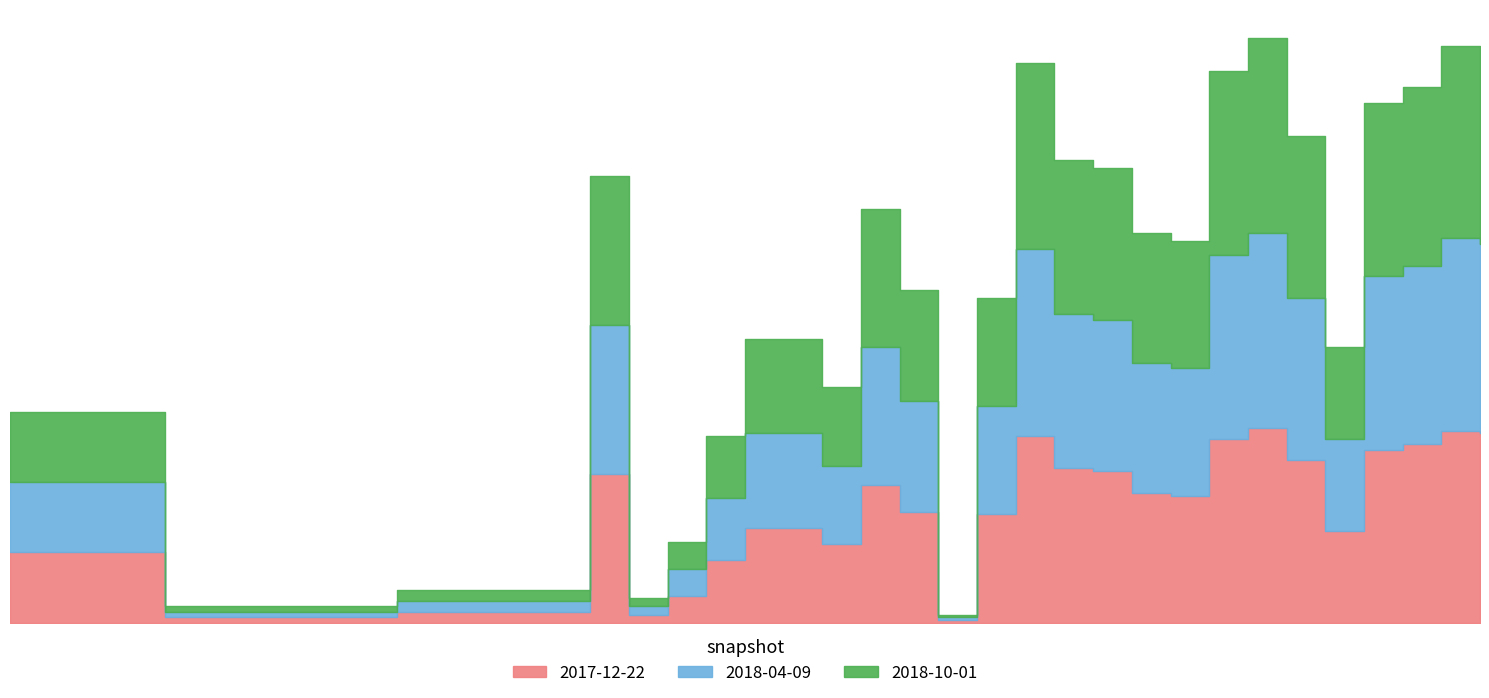

Read the 2017-12-22 value at 1994, to the nearest 5.

5